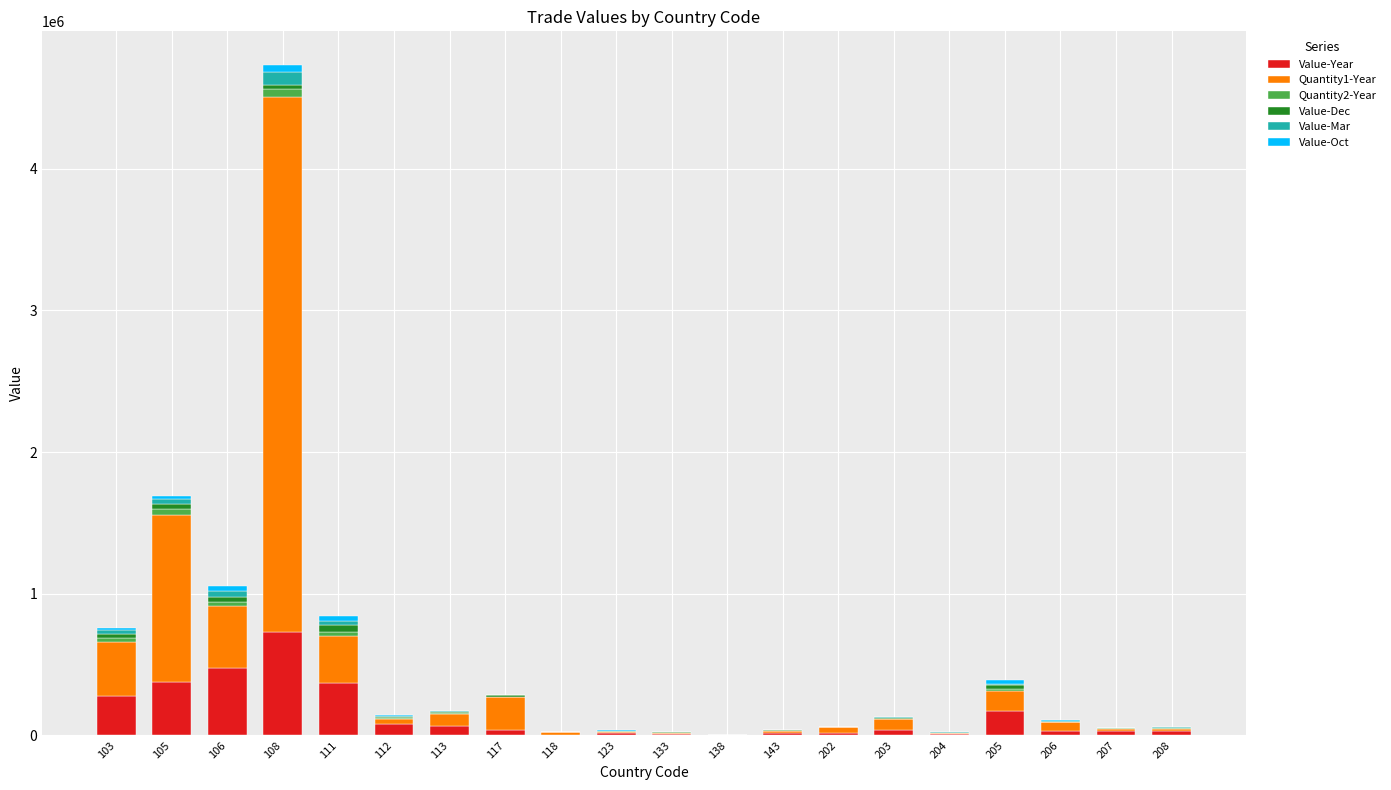

What are all the series names shown in the legend?

Value-Year, Quantity1-Year, Quantity2-Year, Value-Dec, Value-Mar, Value-Oct